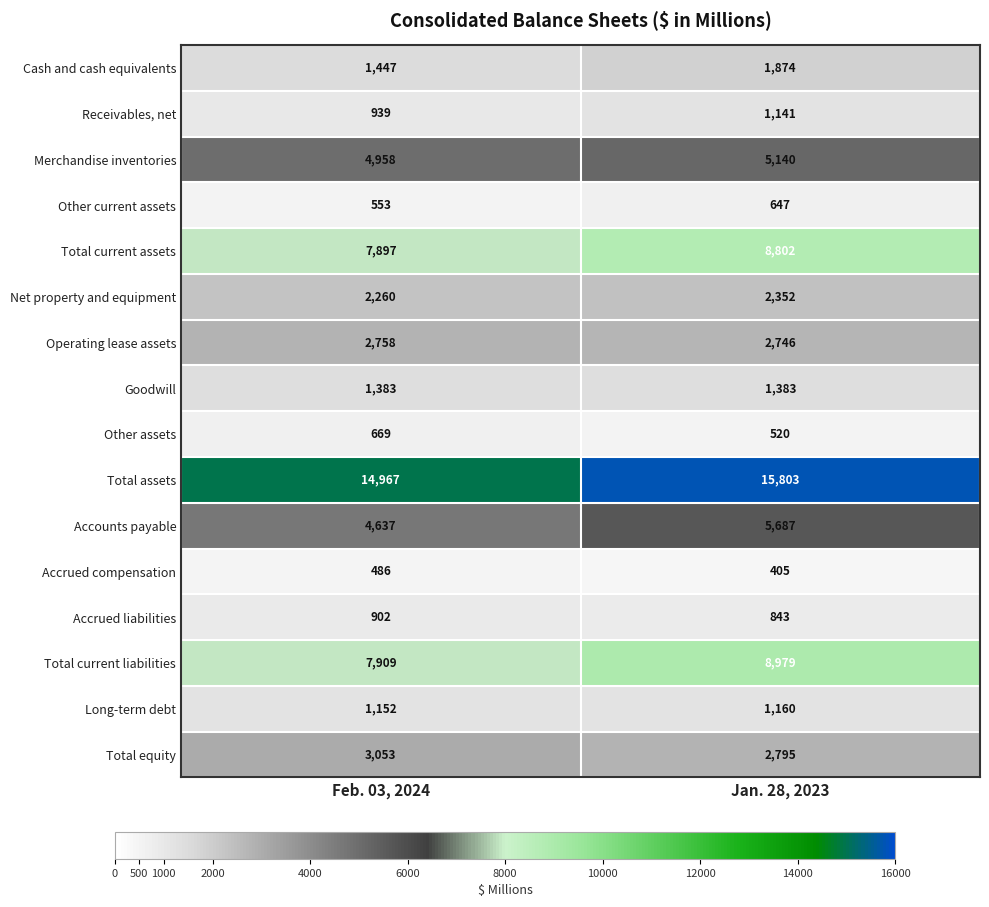

List the series in order of their peak value, lowest first.

Accrued compensation, Other current assets, Other assets, Accrued liabilities, Receivables, net, Long-term debt, Goodwill, Cash and cash equivalents, Net property and equipment, Operating lease assets, Total equity, Merchandise inventories, Accounts payable, Total current assets, Total current liabilities, Total assets